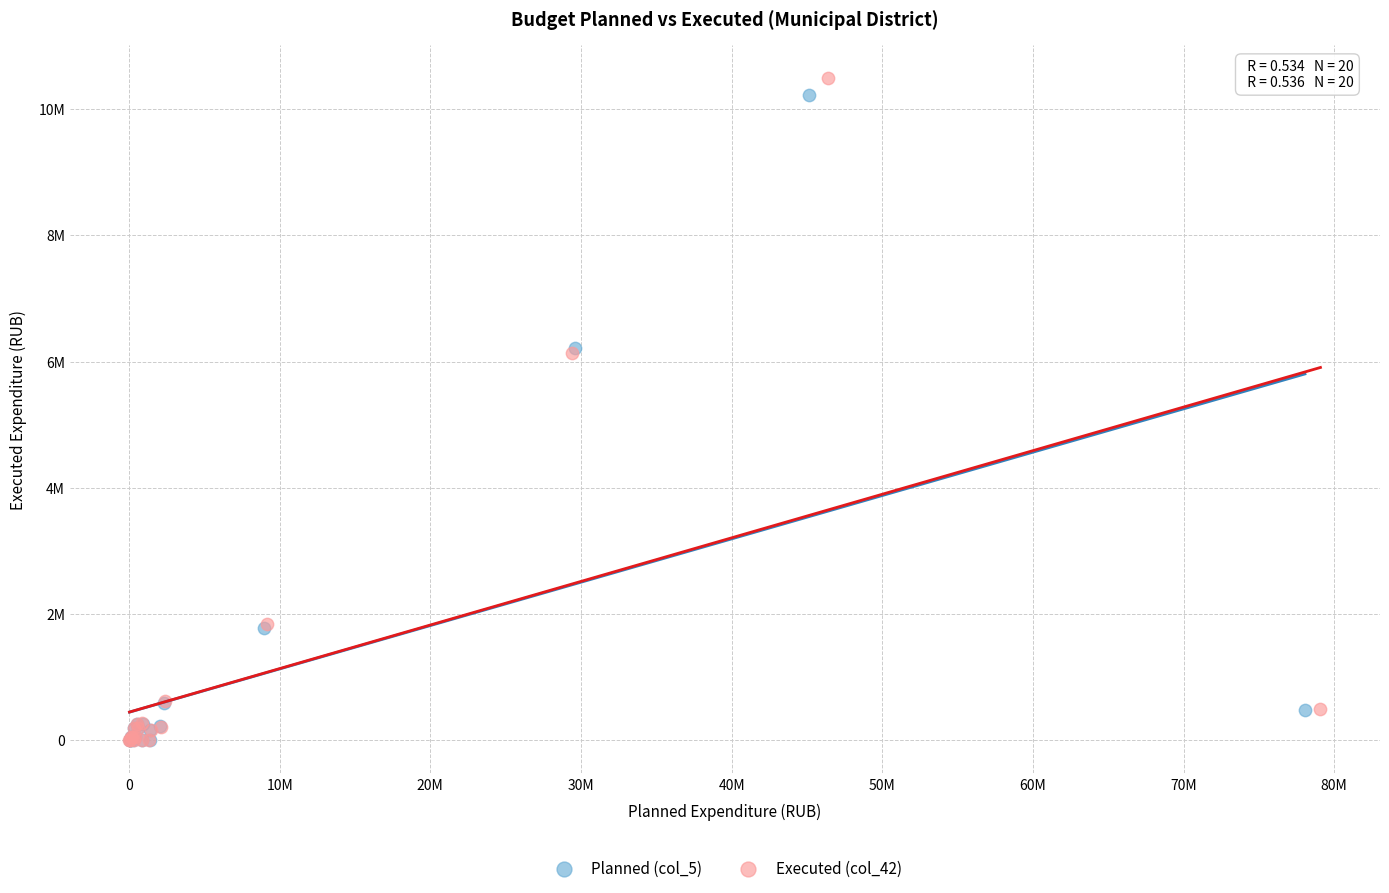

Which series reaches the maximum Y coordinate?

Executed (col_42)